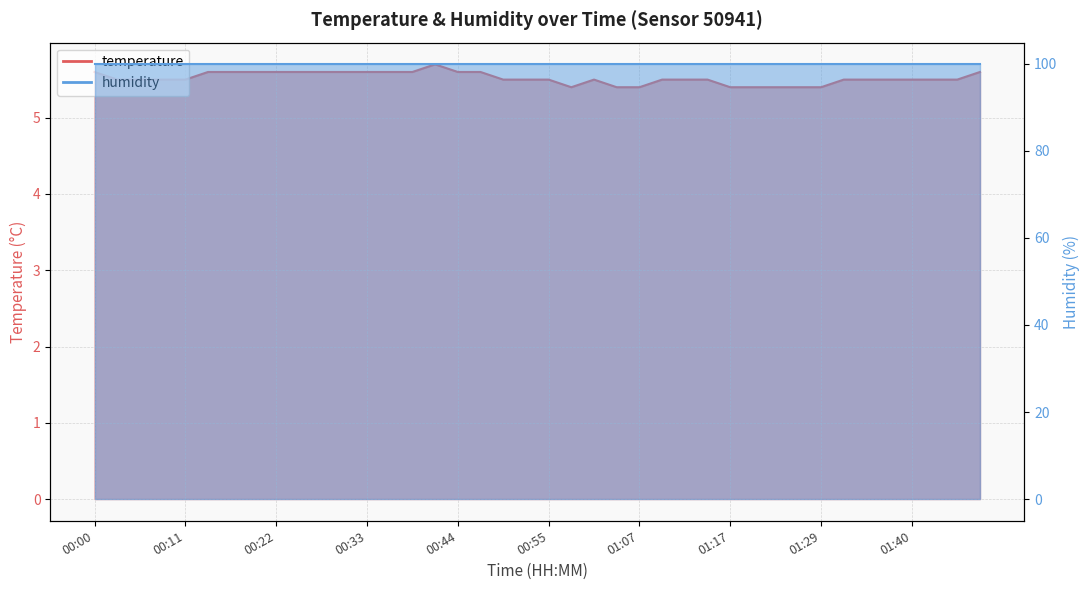

Rank the categories by value from lowest to highest.

00:58, 01:04, 01:07, 01:17, 01:20, 01:23, 01:26, 01:29, 00:03, 00:06, 00:08, 00:11, 00:50, 00:53, 00:55, 01:01, 01:09, 01:12, 01:15, 01:31, 01:34, 01:37, 01:40, 01:43, 01:45, 00:00, 00:14, 00:17, 00:19, 00:22, 00:25, 00:28, 00:31, 00:33, 00:36, 00:39, 00:44, 00:47, 01:48, 00:41